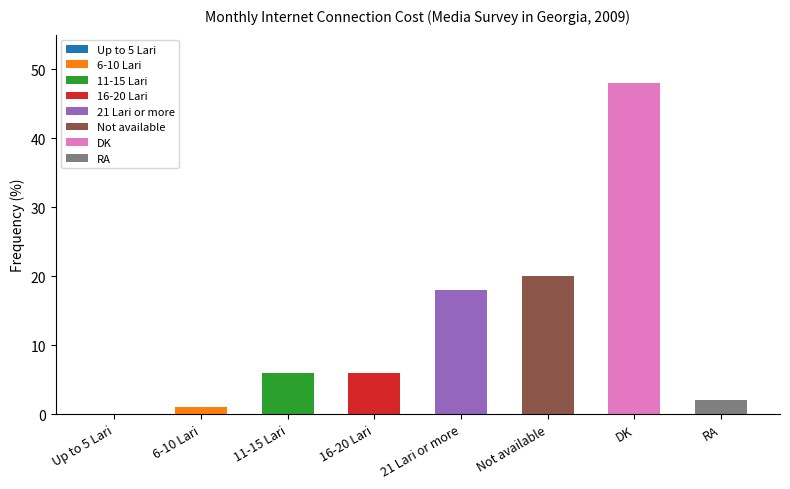

List the labels in order of value, largest first.

DK, Not available, 21 Lari or more, 11-15 Lari, 16-20 Lari, RA, 6-10 Lari, Up to 5 Lari